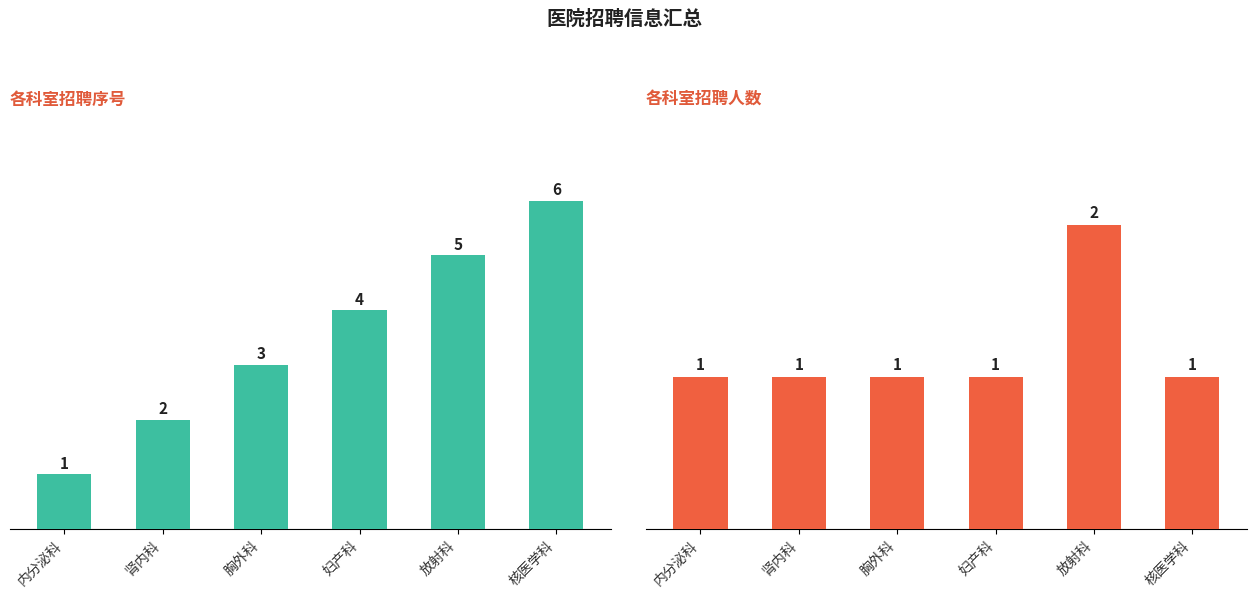

Reading right to left, what are all the values shown in this chart?

序号: 6	5	4	3	2	1
人数: 1	2	1	1	1	1